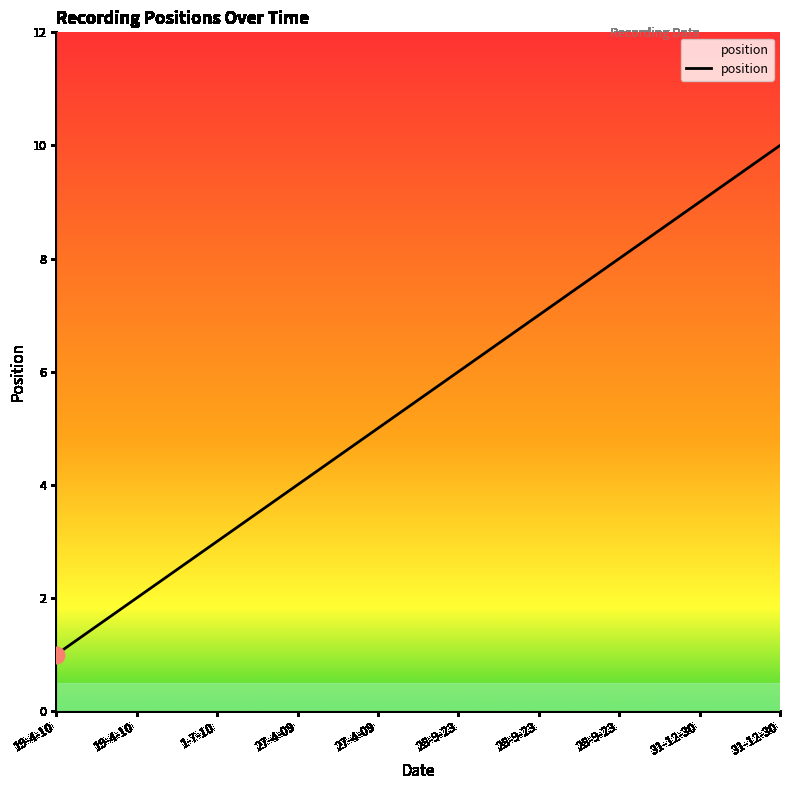

Does the chart have visible grid lines?

No